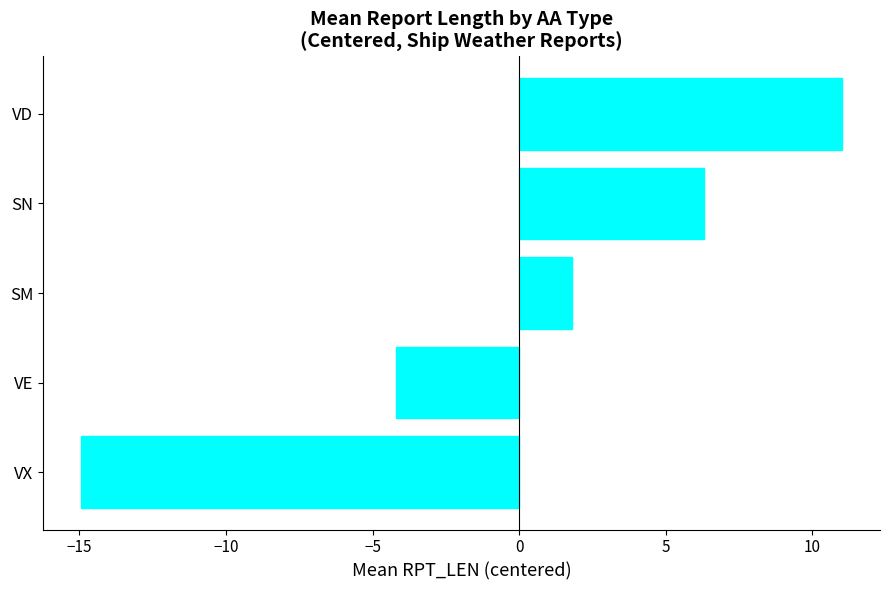

Between VX and SN, which is larger?

SN